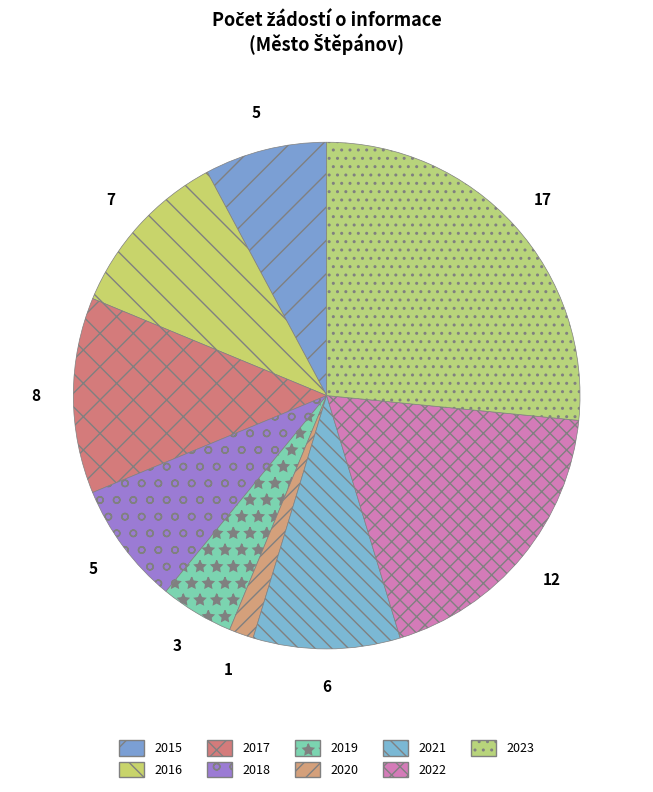

Combined, do 2022 and 2019 account for over 50%?

No